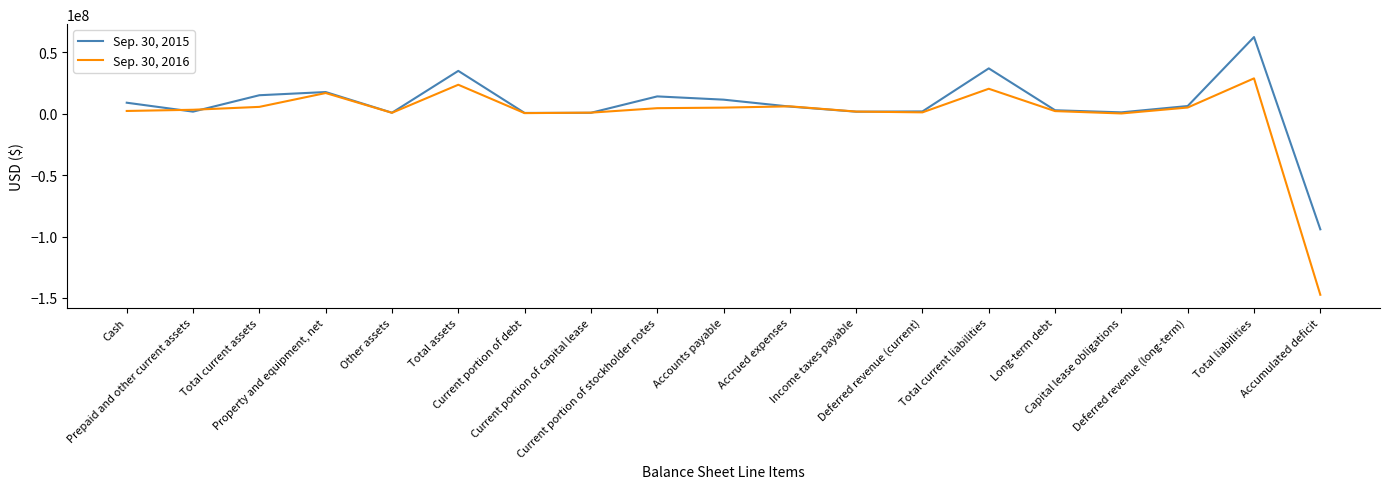

Does the chart have visible grid lines?

No